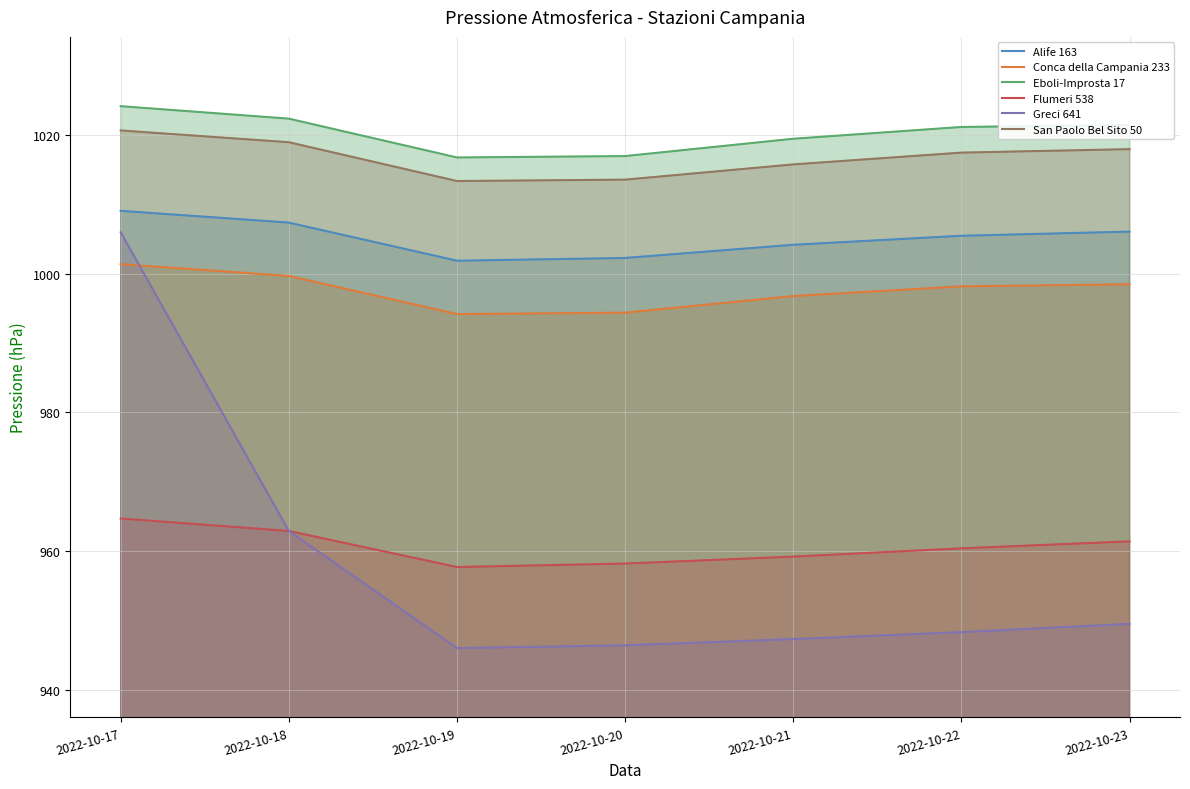

How many lines are shown in the chart?

6